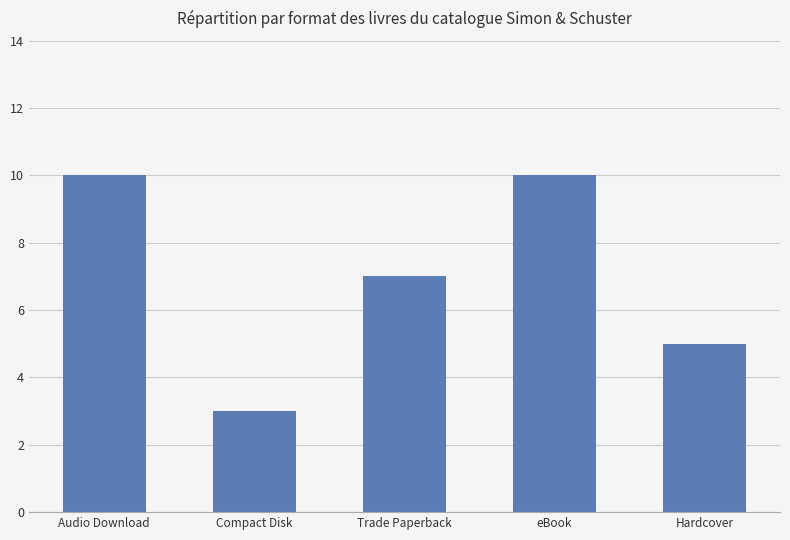

Reading left to right, transcribe all the data shown in this chart.

Audio Download=10	Compact Disk=3	Trade Paperback=7	eBook=10	Hardcover=5